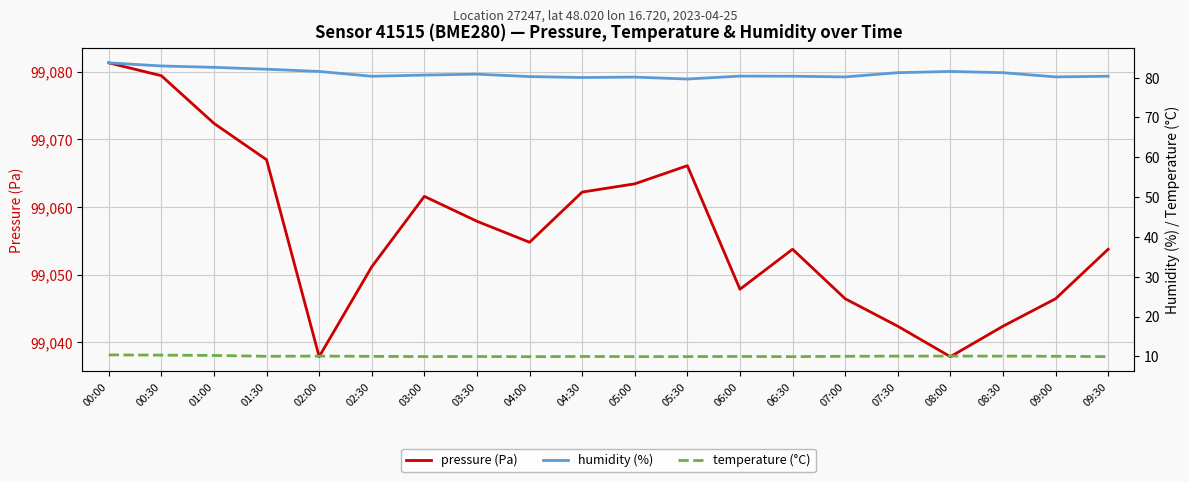

In pressure (Pa), how many points are lower than both neighbors (excluding endpoints)?

4